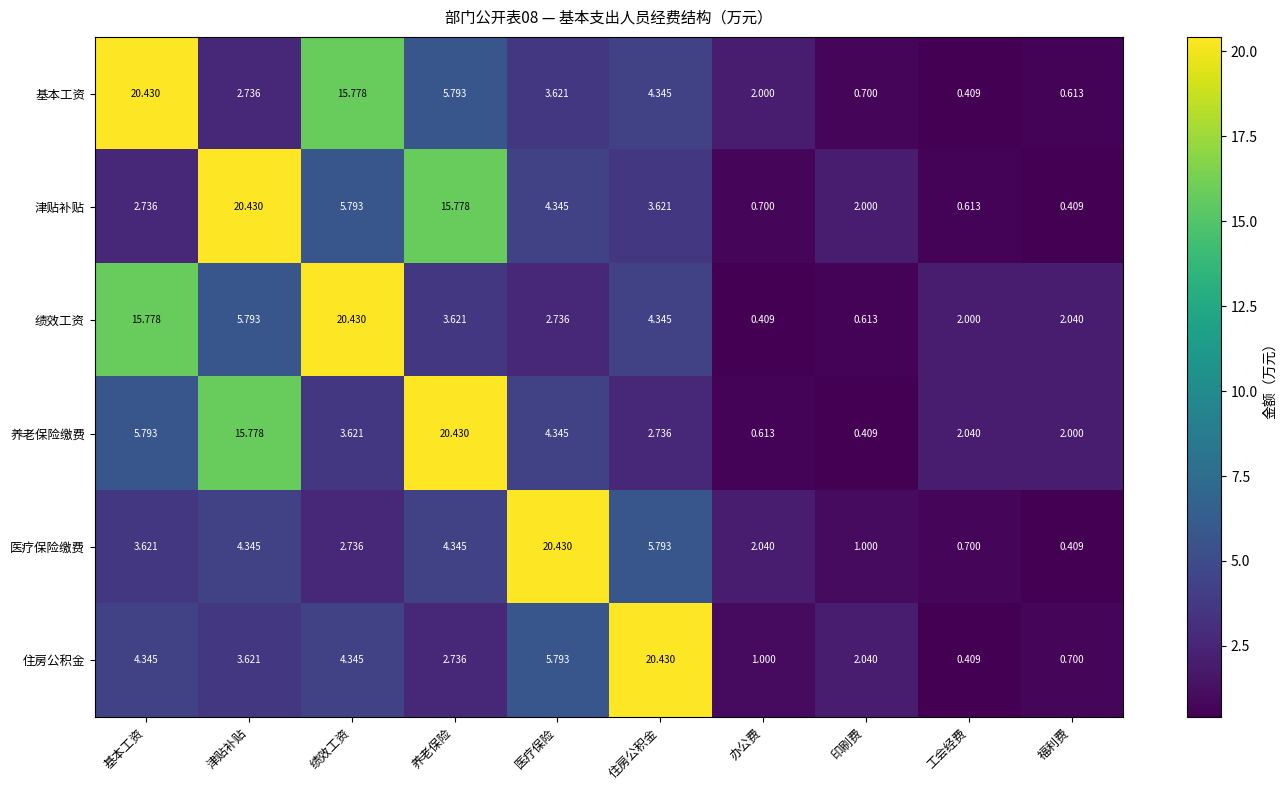

Which series changed the most between 基本工资 and 办公费?

基本工资